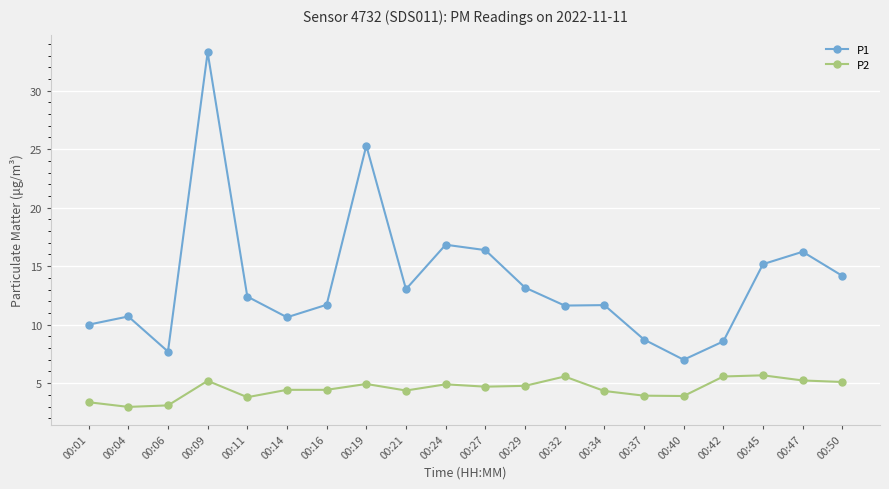

True or false: P1 and P2 intersect in this chart.

False